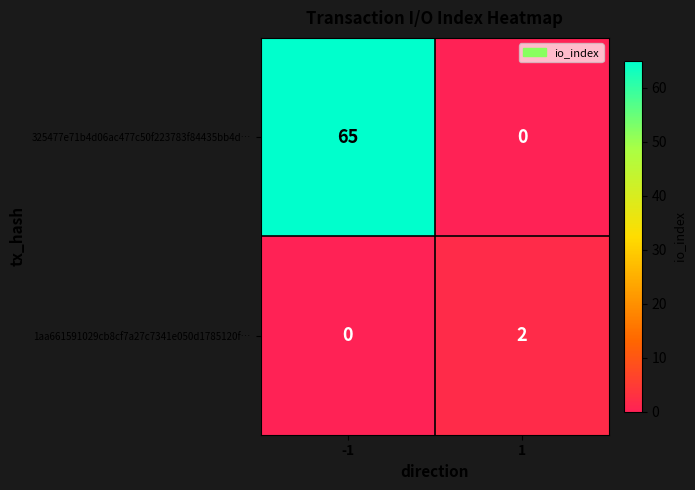

What is the sum of all 325477e71b4d06ac477c50f223783f84435bb4d… values?

65